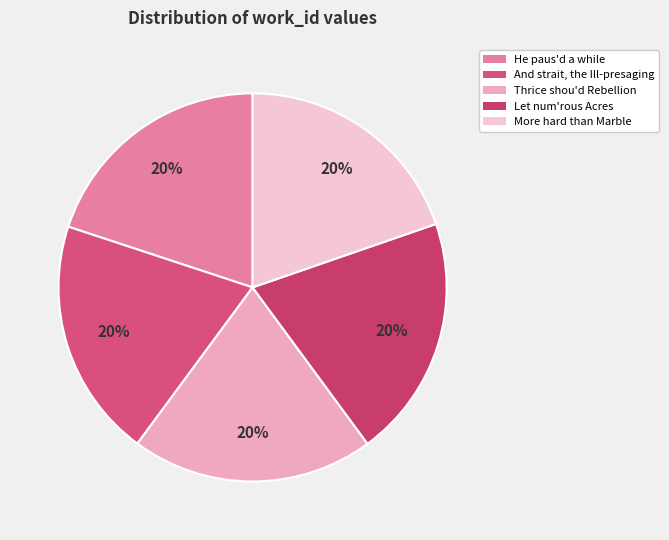

How many segments does this pie chart have?

5